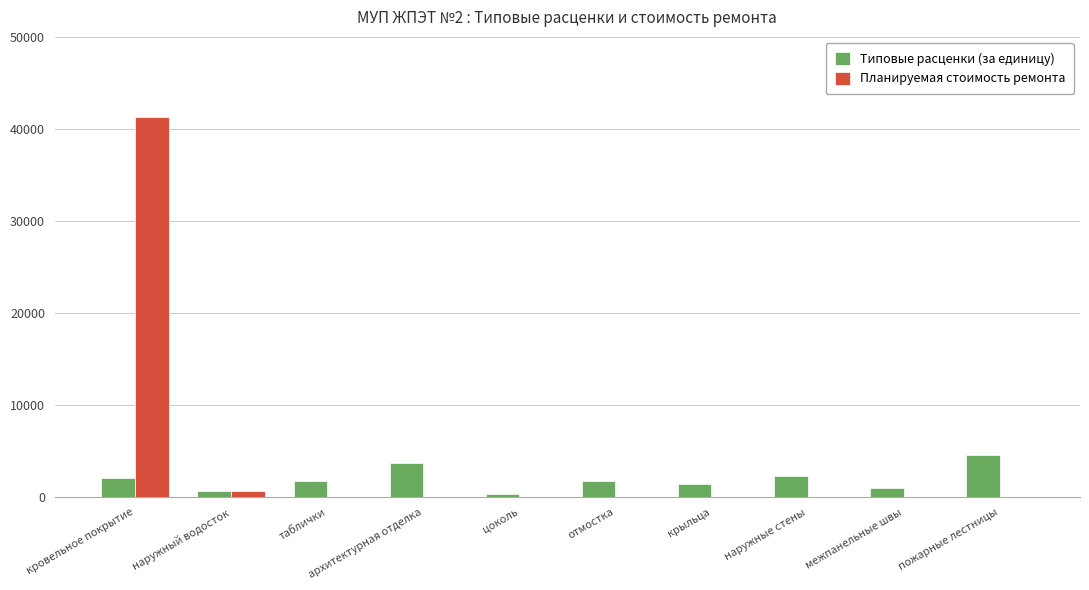

Which series has the largest total across all categories?

Планируемая стоимость ремонта